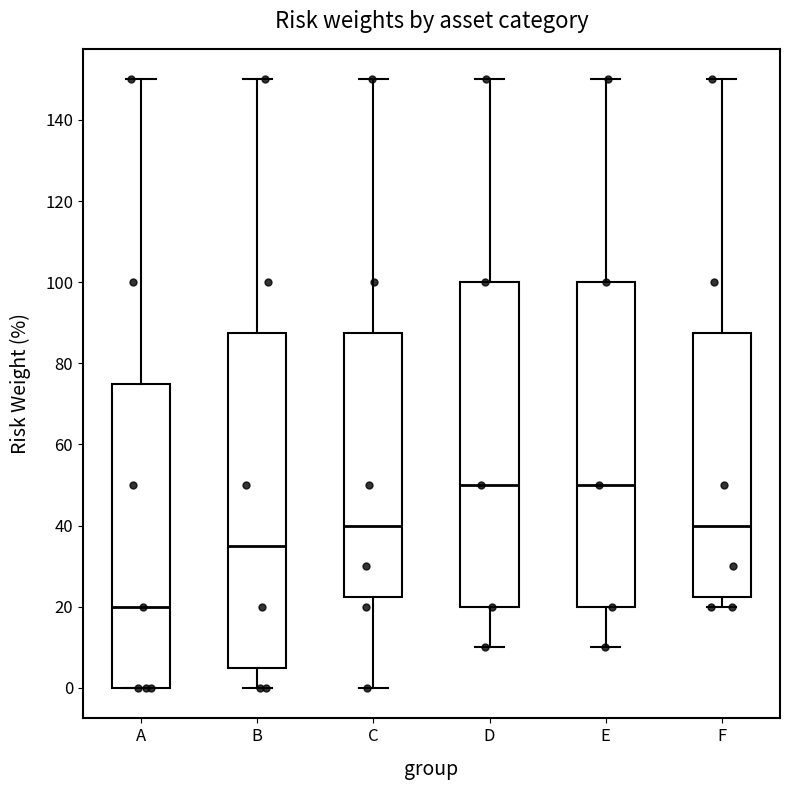

Reading left to right, transcribe this box plot: for each box, give where its median line is, the range the box spans, and where its two whiskers end, as read against the y-axis. The values are not printed on the chart, so give them approximately, as read against the axis.

A: median 20, box 0 to 76, whiskers 0 to 150
B: median 36, box 6 to 88, whiskers 0 to 150
C: median 40, box 22 to 88, whiskers 0 to 150
D: median 50, box 20 to 100, whiskers 10 to 150
E: median 50, box 20 to 100, whiskers 10 to 150
F: median 40, box 22 to 88, whiskers 20 to 150